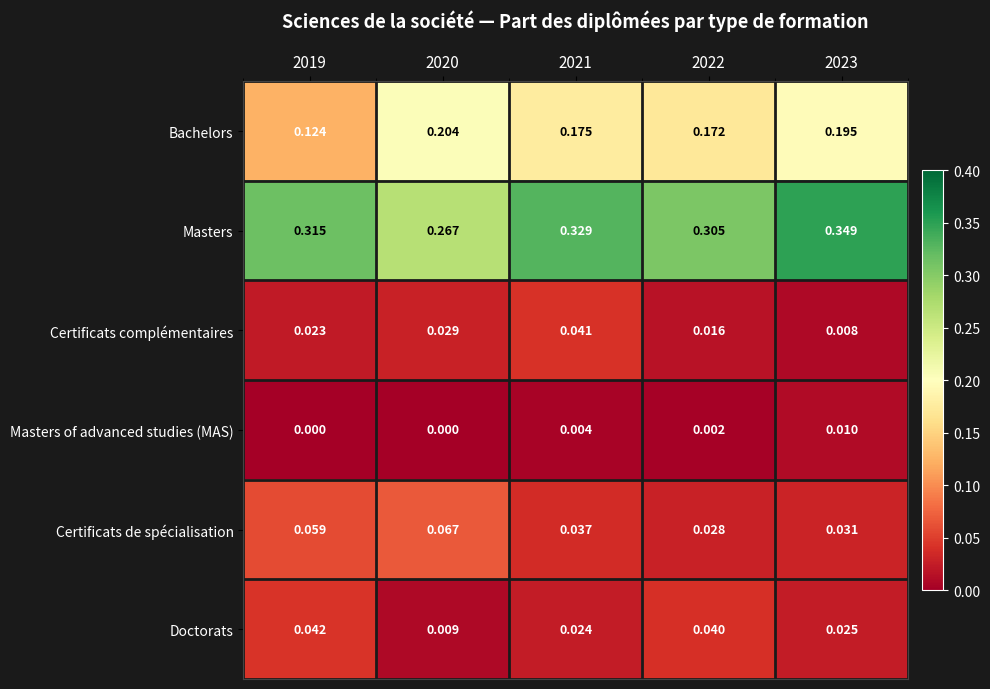

Which label corresponds to the largest value in the chart?

2023